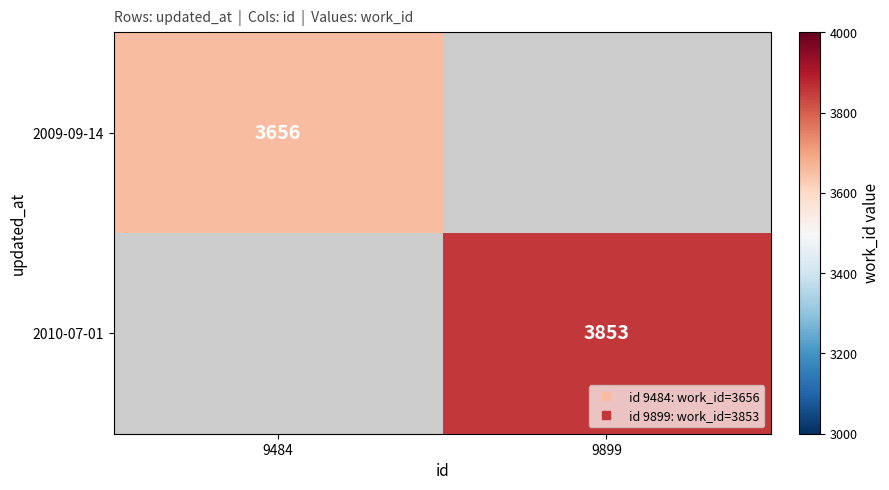

Which series has the largest range (max minus min)?

2009-09-14